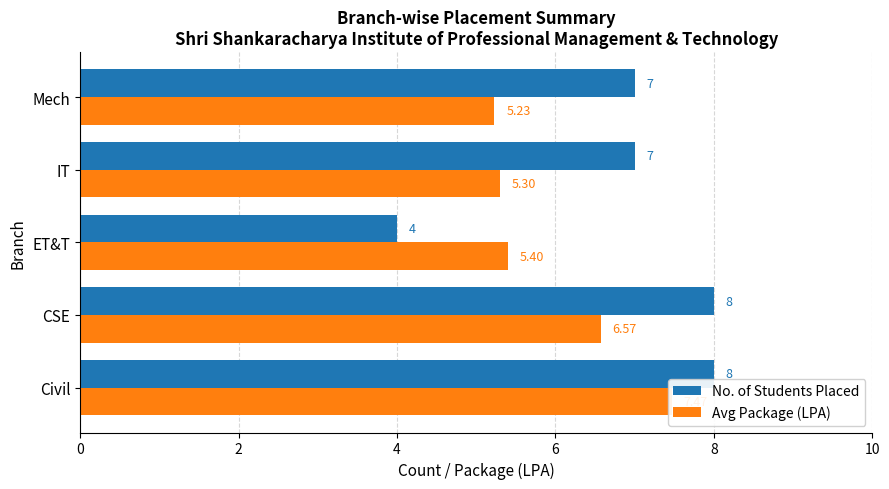

What is the difference between the maximum and minimum values in the Avg Package (LPA) series?

2.2